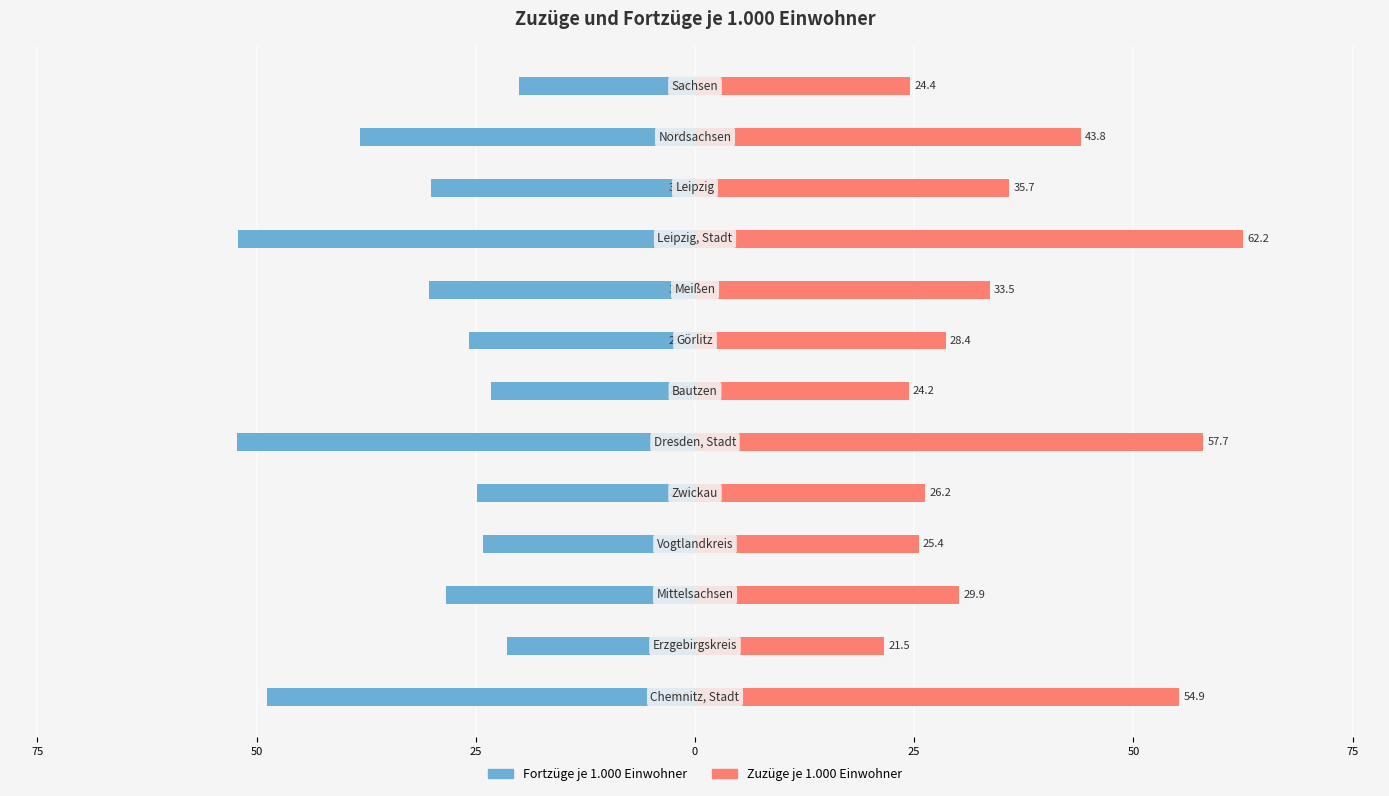

Reading right to left, list all the values displayed in this chart.

Fortzüge je 1.000 Einwohner: -20.0	-38.0	-30.0	-51.9	-30.2	-25.6	-23.2	-52.0	-24.8	-24.1	-28.2	-21.4	-48.6
Zuzüge je 1.000 Einwohner: 24.4	43.8	35.7	62.2	33.5	28.4	24.2	57.7	26.2	25.4	29.9	21.5	54.9